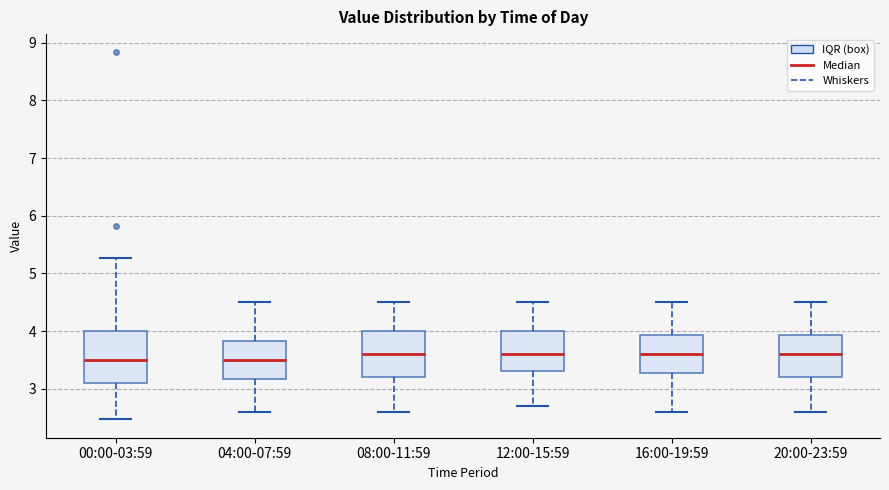

Reading left to right, read every box against the y-axis: the position of its median line, the range the box covers, and the ends of its whiskers. The values are not printed on the chart, so give them approximately, as read against the axis.

00:00-03:59: median 3.5, box 3.1 to 4.0, whiskers 2.5 to 5.3
04:00-07:59: median 3.5, box 3.2 to 3.8, whiskers 2.6 to 4.5
08:00-11:59: median 3.6, box 3.2 to 4.0, whiskers 2.6 to 4.5
12:00-15:59: median 3.6, box 3.3 to 4.0, whiskers 2.7 to 4.5
16:00-19:59: median 3.6, box 3.3 to 3.9, whiskers 2.6 to 4.5
20:00-23:59: median 3.6, box 3.2 to 3.9, whiskers 2.6 to 4.5